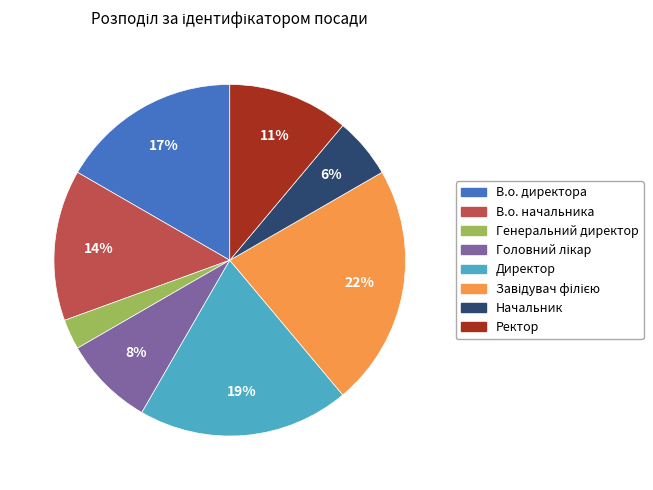

The Генеральний директор slice represents 3% of the pie. True or false?

True